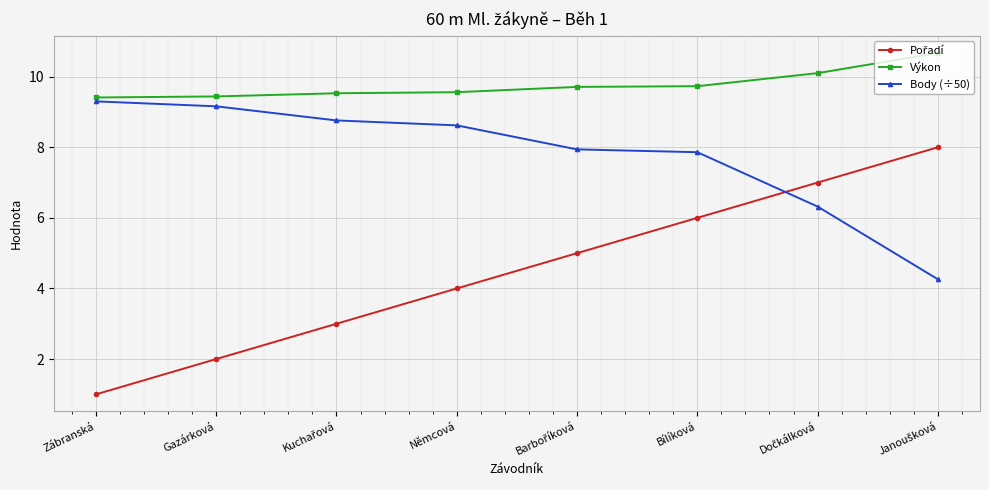

What is the difference between the second highest and second lowest values in the Body (÷50) series?

2.8